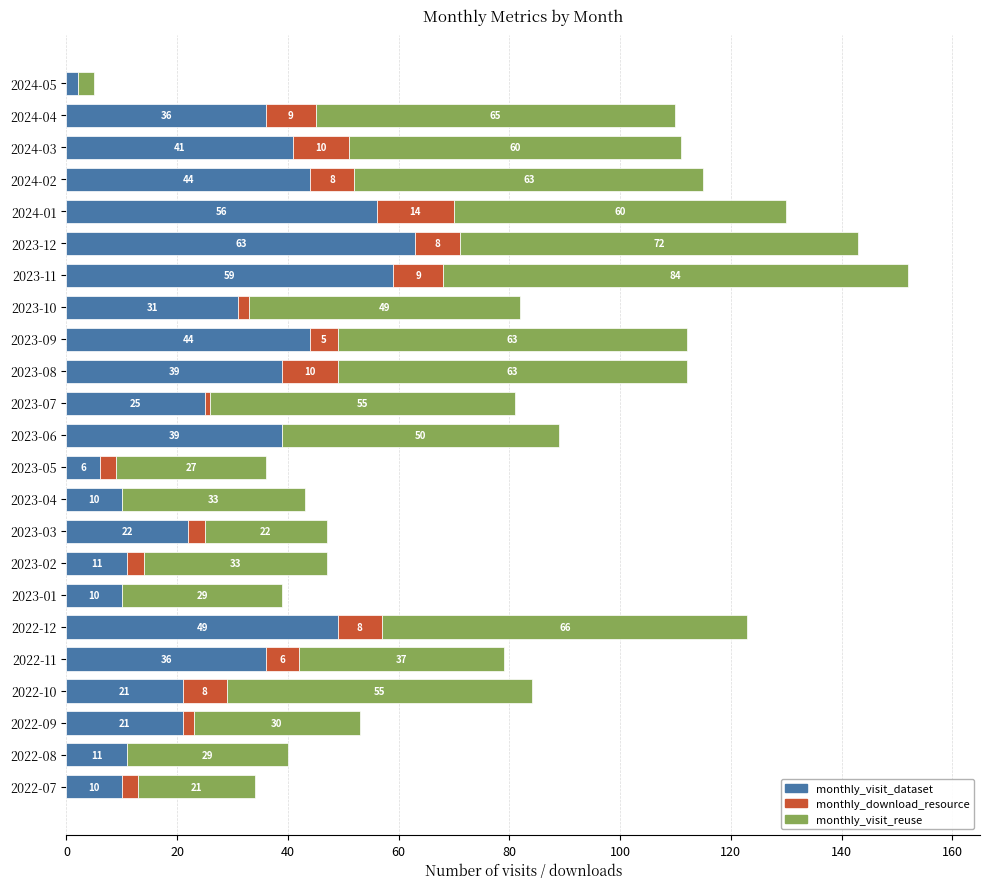

What is the maximum value for monthly_visit_dataset?

63